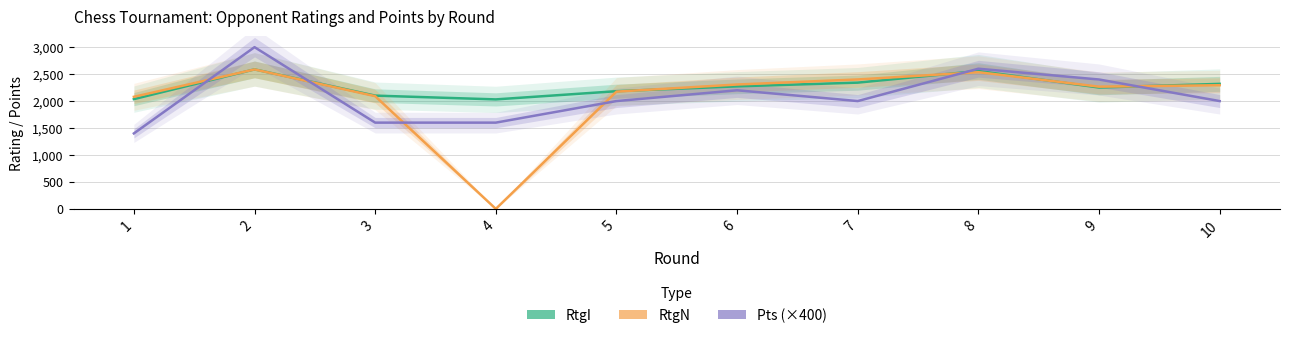

What value does the Pts (×400) series have at 9?

2400